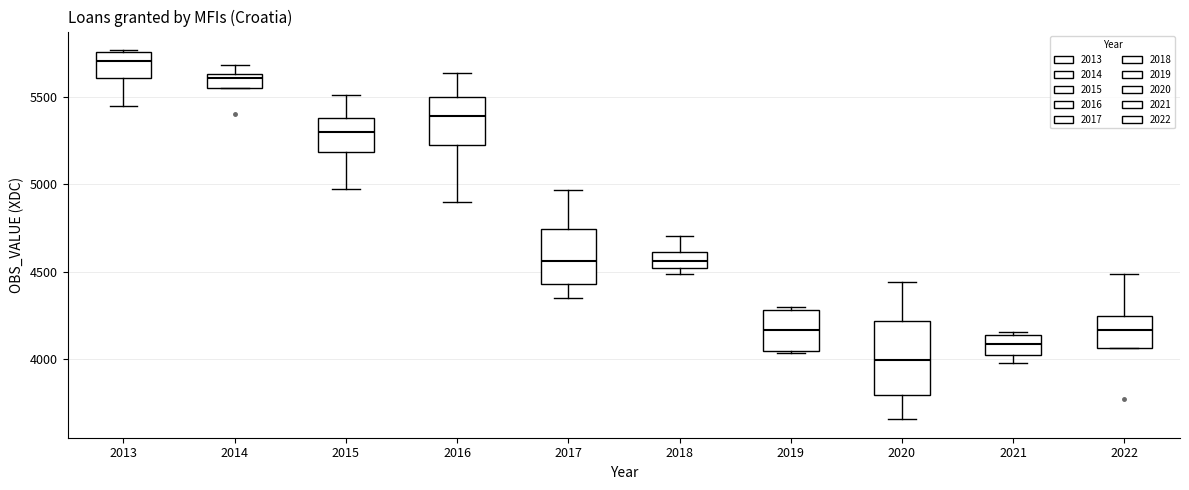

Which box's median line is the highest?

2013